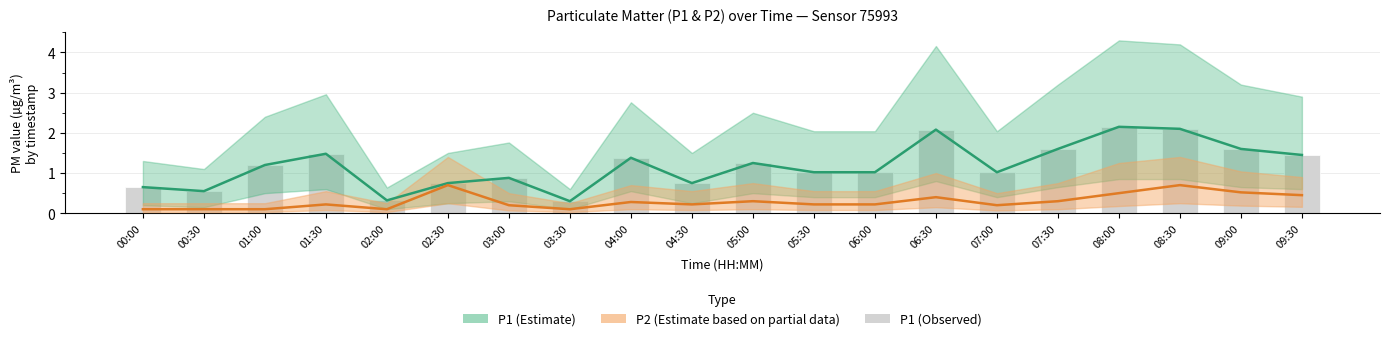

Which category has the lowest value across all series?

00:00